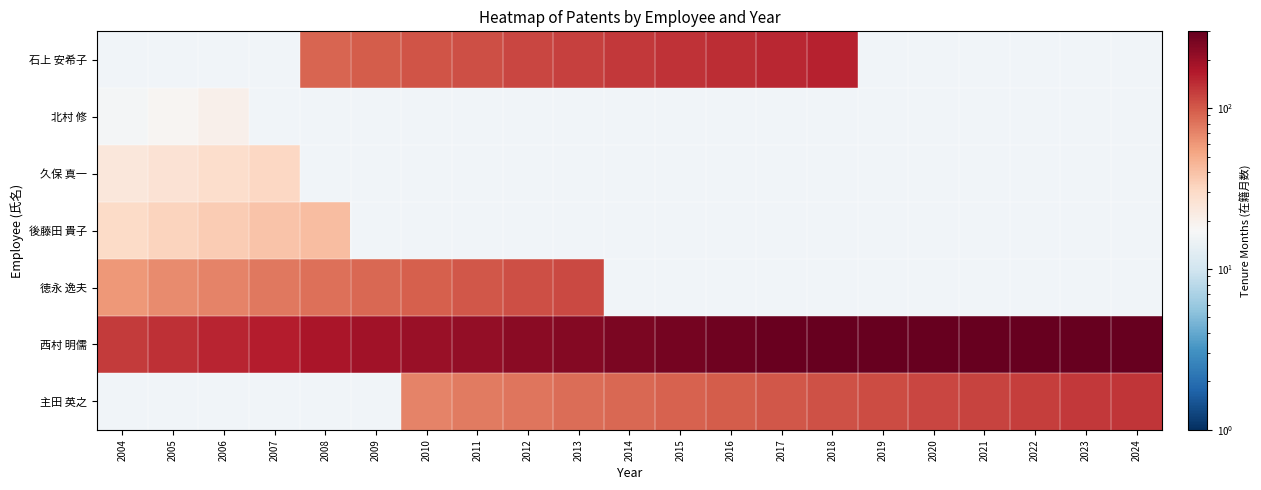

What is the lowest value of the 久保 真一 series?

24.0